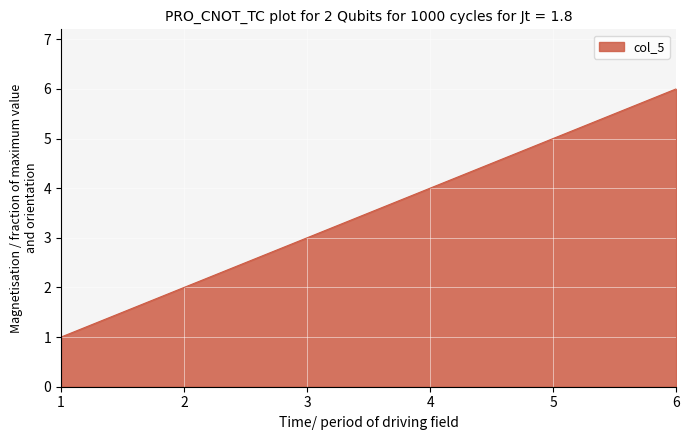

Which label corresponds to the largest value in the chart?

6